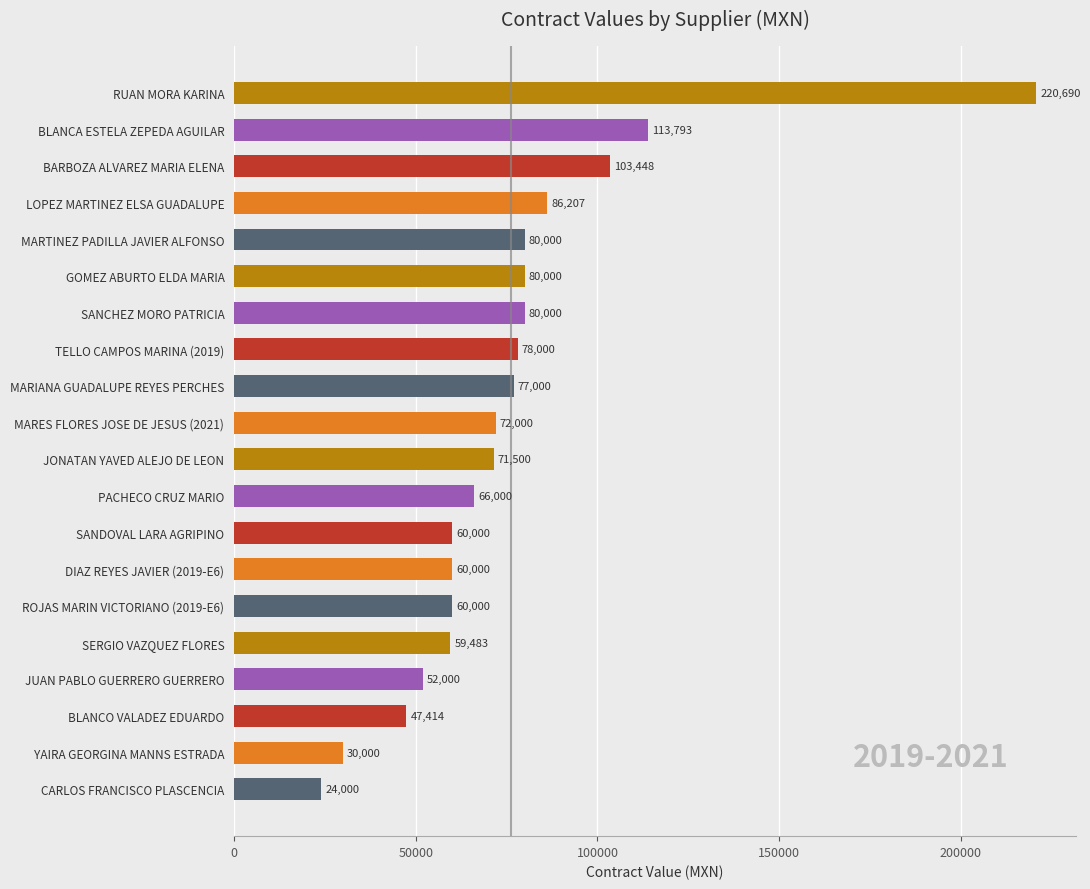

Approximately how many times larger is the value at MARES FLORES JOSE DE JESUS (2021) compared to SERGIO VAZQUEZ FLORES?

1.2